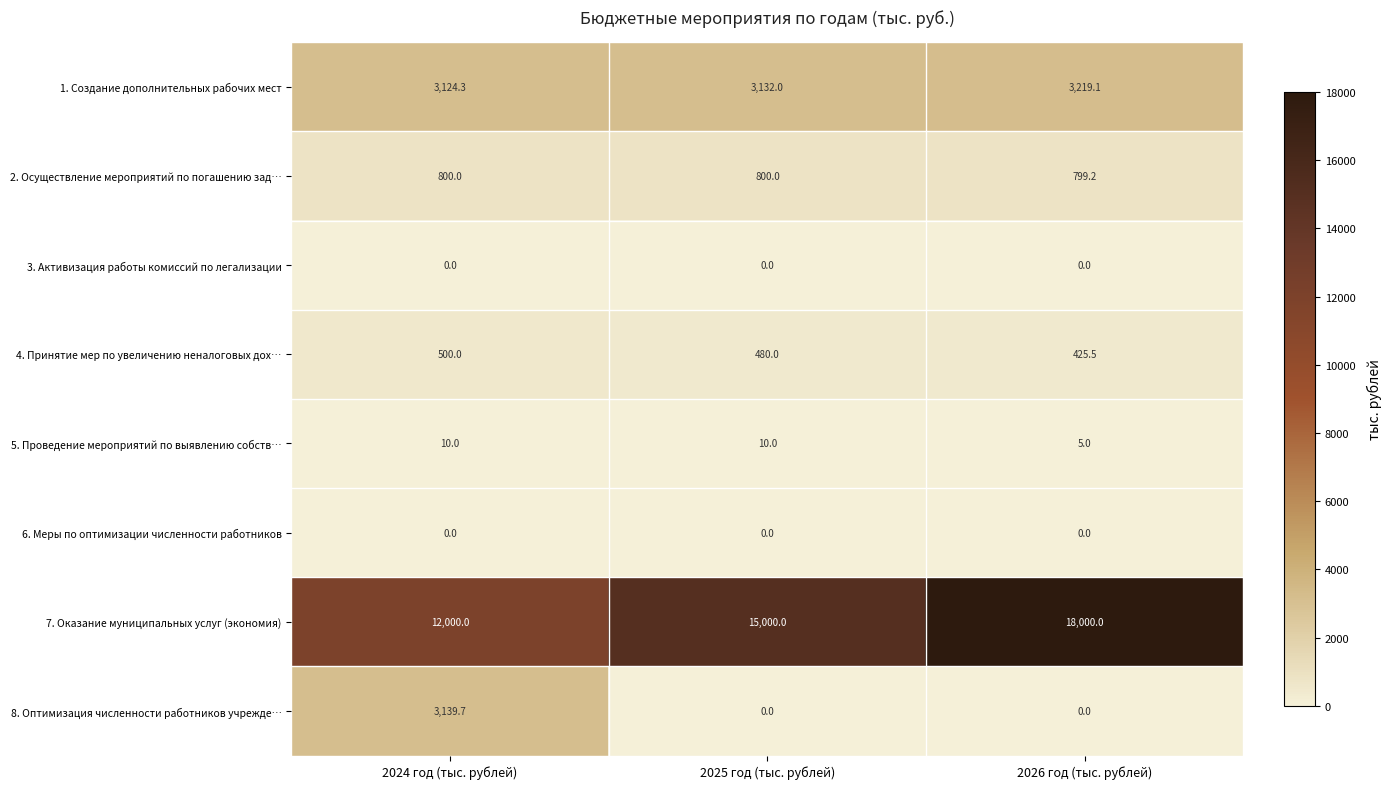

How many categories are shown in the chart?

3